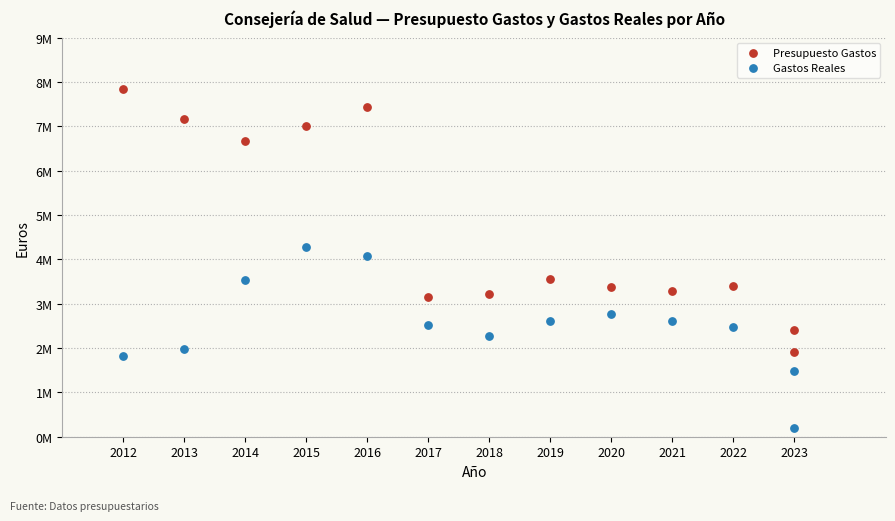

What are all the series names shown in the legend?

Presupuesto Gastos, Gastos Reales